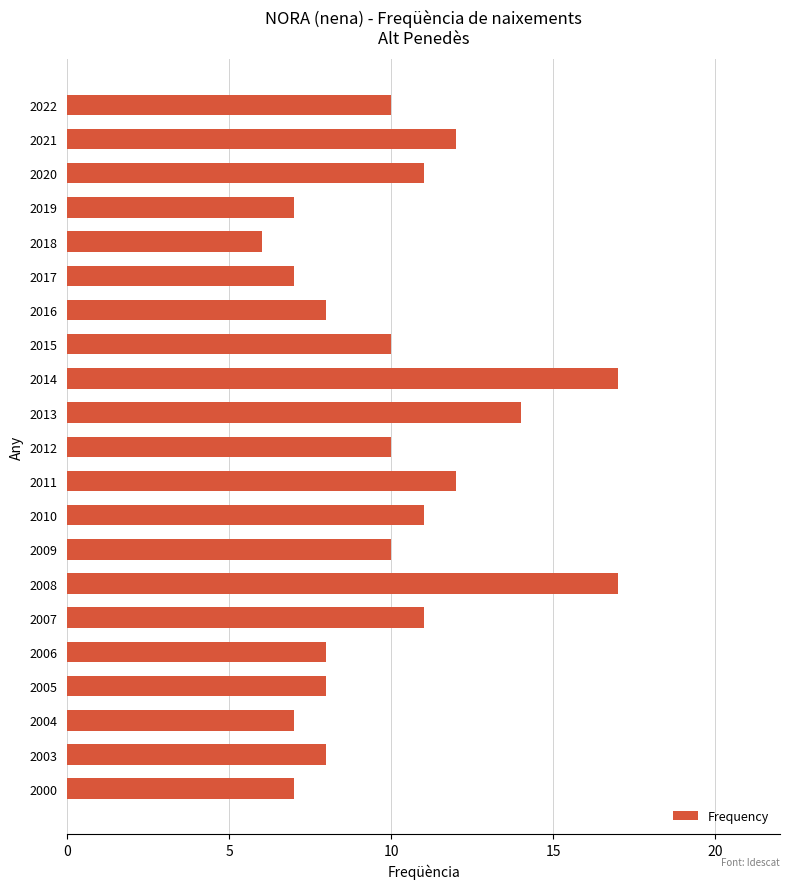

Between 2021 and 2000, which is larger?

2021